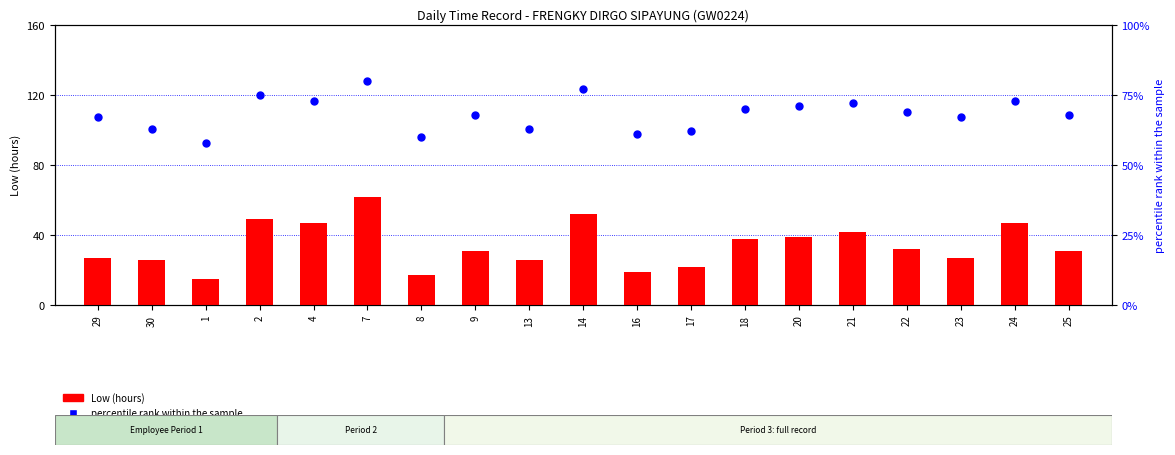

Which series has the largest total across all categories?

percentile rank within the sample